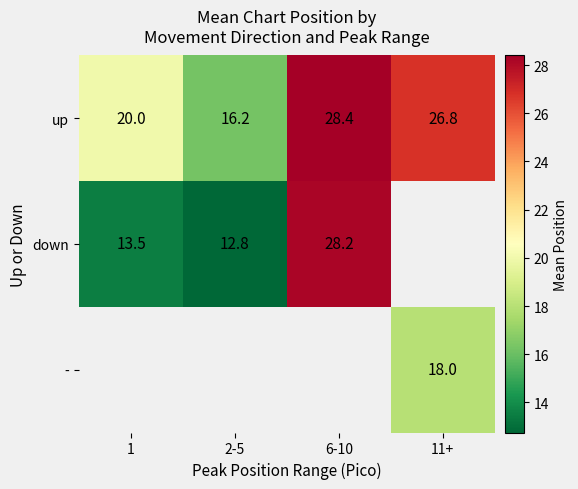

How many categories are shown in the chart?

4